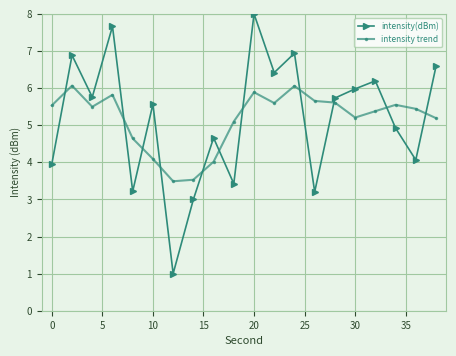

True or false: intensity(dBm) and intensity trend intersect in this chart.

True